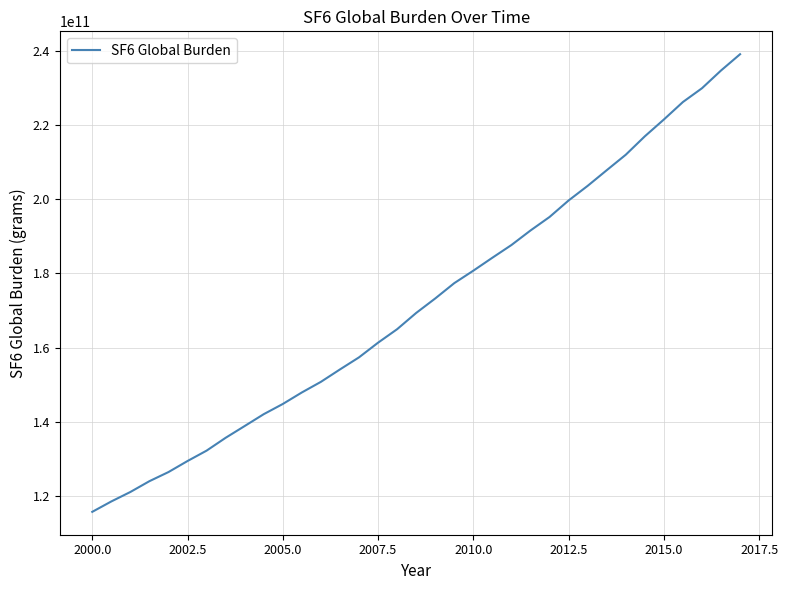

Does the chart have visible grid lines?

Yes